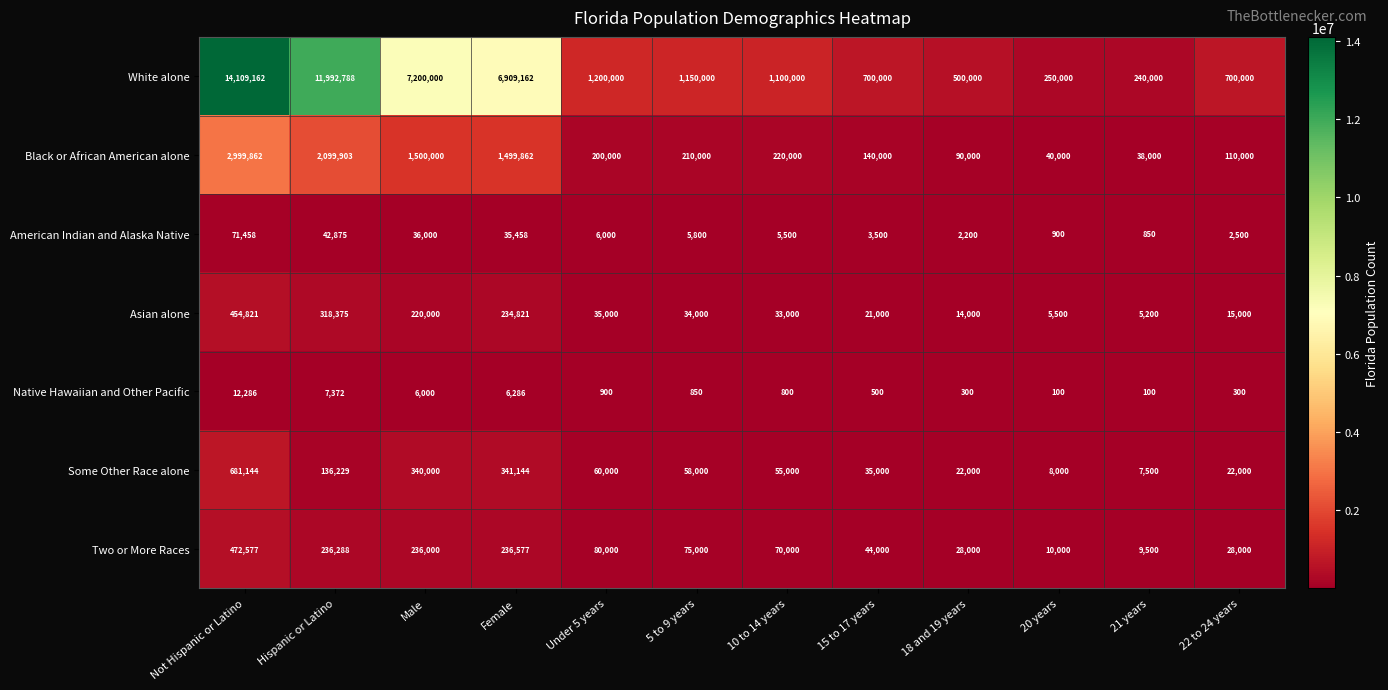

What is the difference between the second highest and minimum values in the American Indian and Alaska Native series?

42025